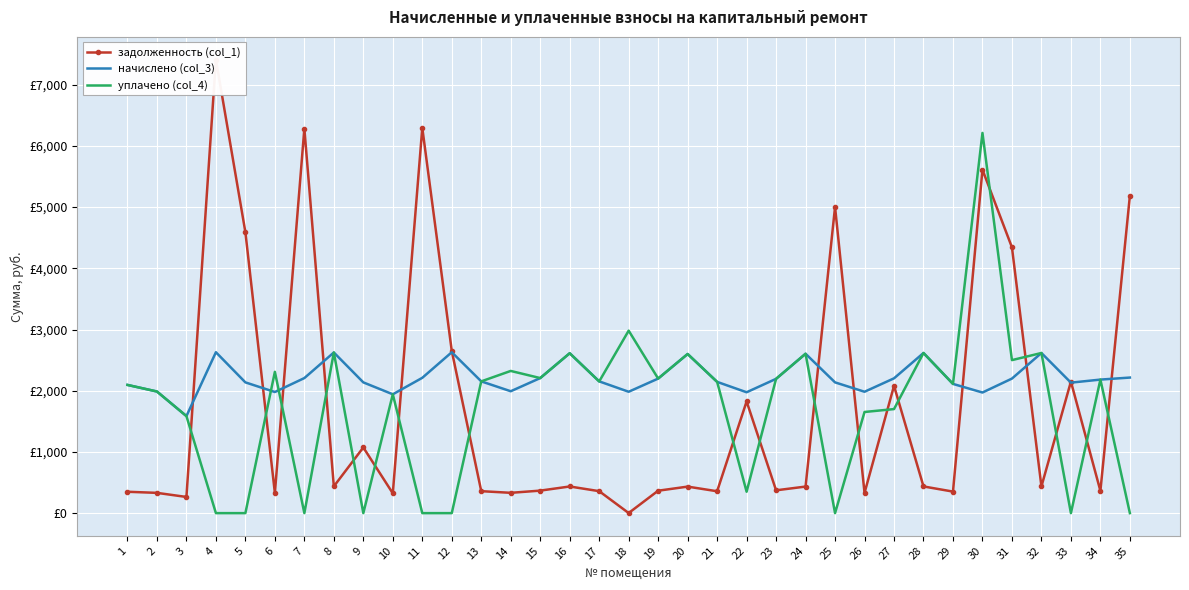

At which category is the sum across all series the highest?

30